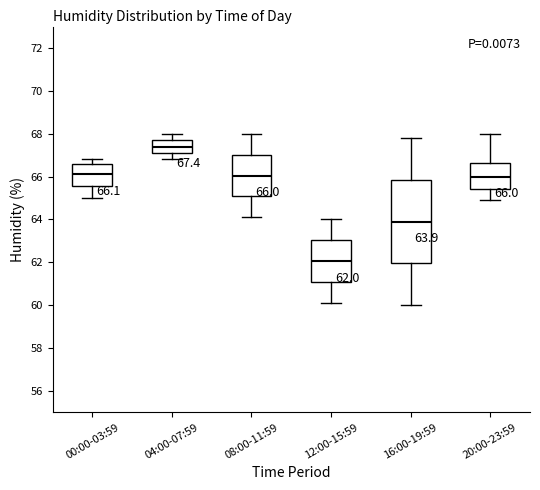

Which box has the lowest median line?

12:00-15:59